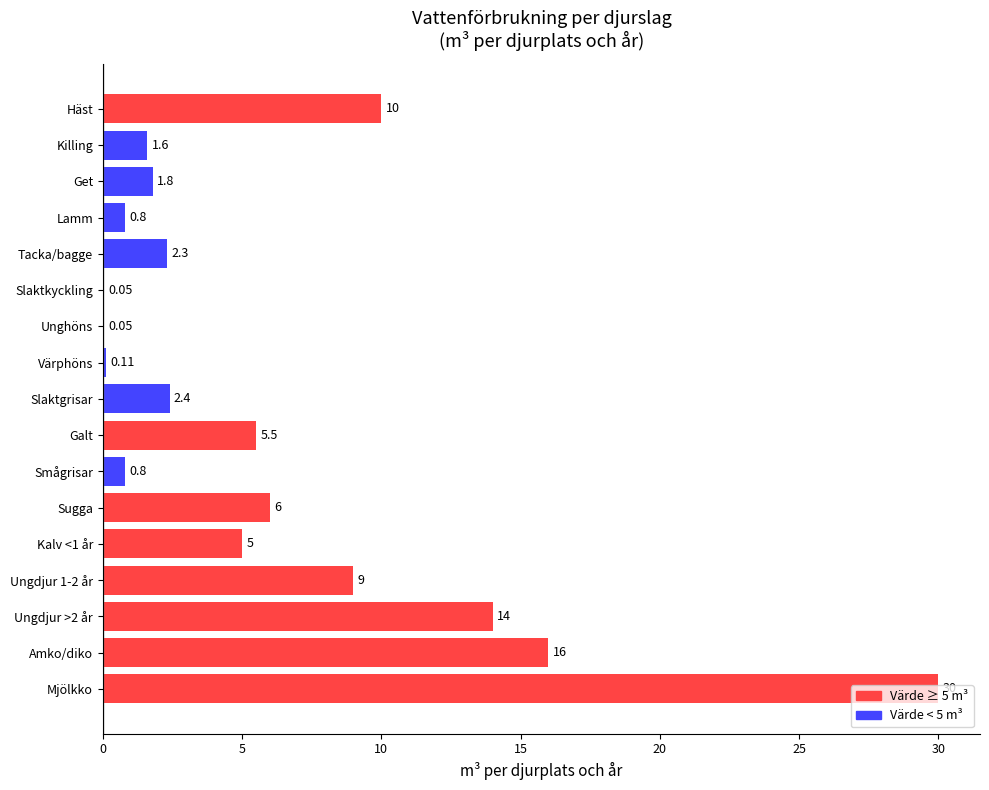

How many data points does each series have?

17